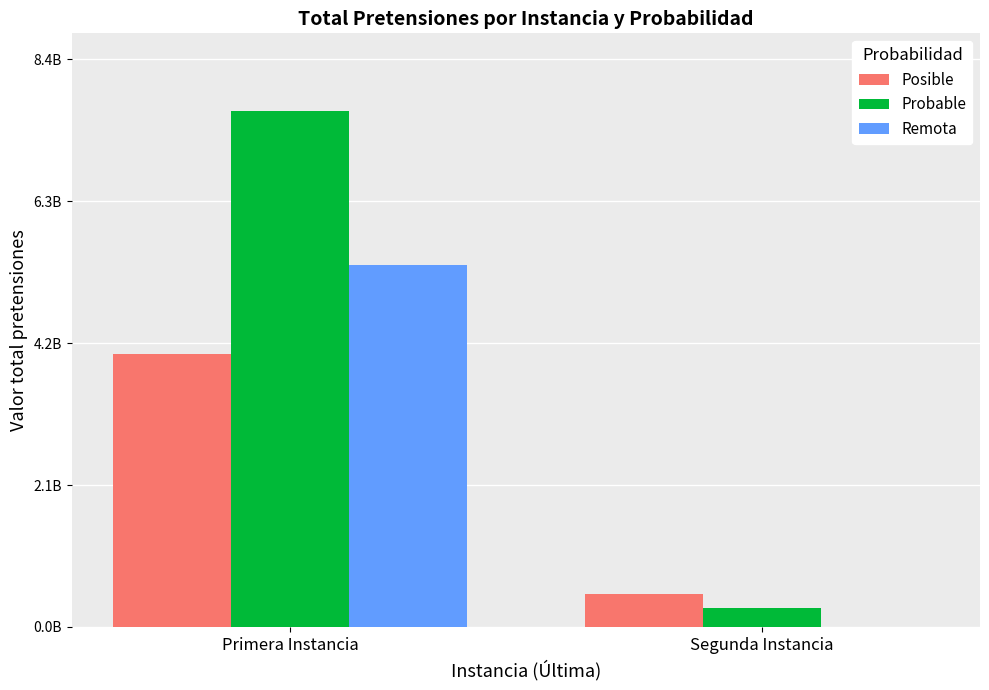

What are all the series names shown in the legend?

Posible, Probable, Remota